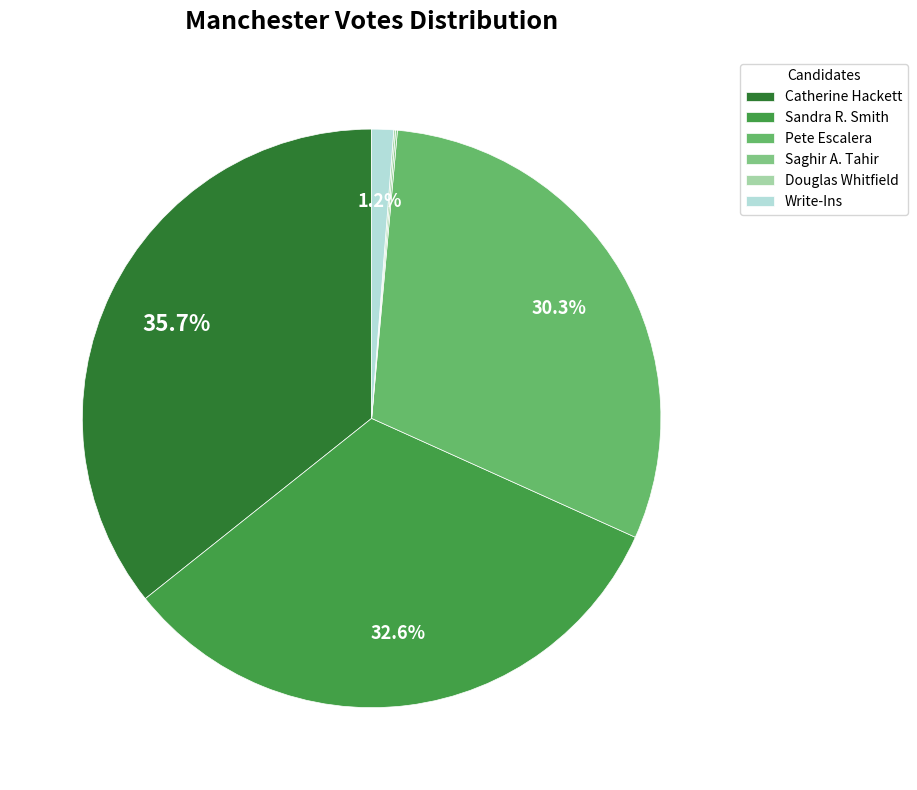

Does Sandra R. Smith represent more than half of the total?

No